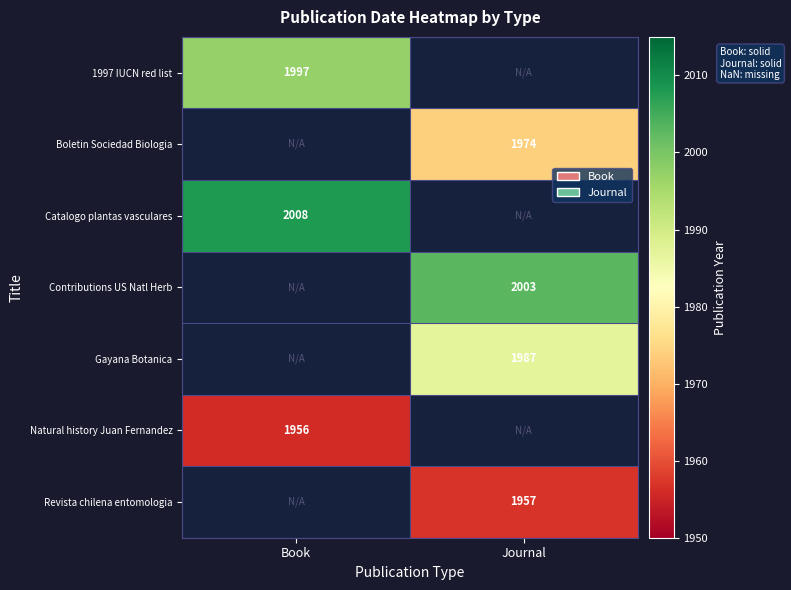

True or false: Contributions US Natl Herb has a value of 2003 at Journal.

True